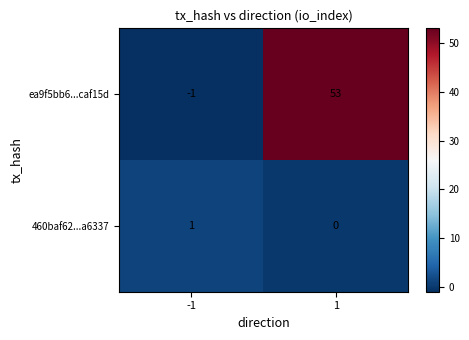

What is the difference between the maximum and minimum values in the ea9f5bb6...caf15d series?

54